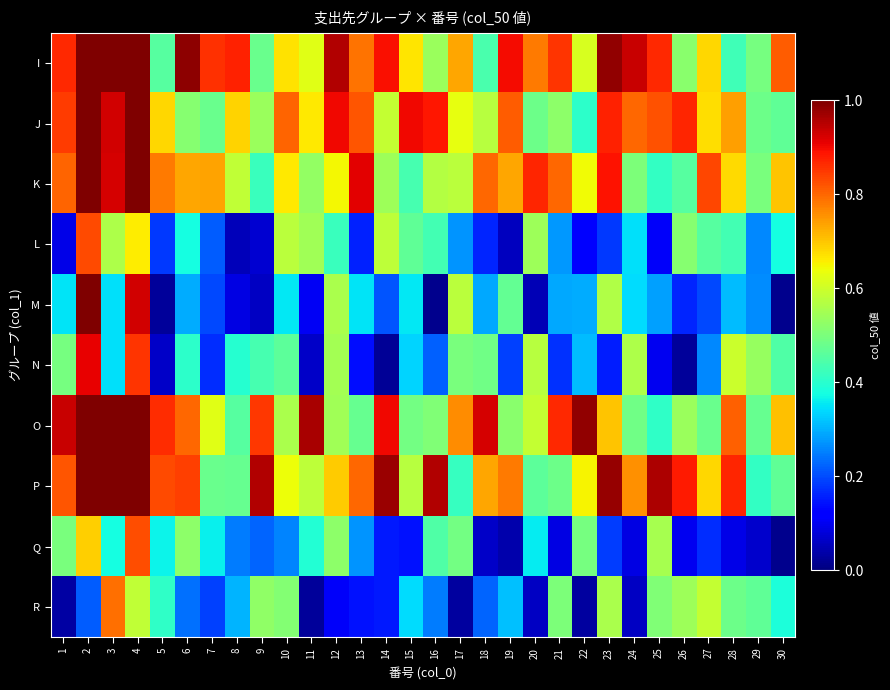

Reading left to right, what are all the values shown in this chart?

I: 1=0.9	2=1.0	3=1.0	4=1.0	5=0.5	6=1.0	7=0.9	8=0.9	9=0.5	10=0.7	11=0.6	12=1.0	13=0.8	14=0.9	15=0.7	16=0.5	17=0.7	18=0.4	19=0.9	20=0.8	21=0.9	22=0.6	23=1.0	24=0.9	25=0.9	26=0.5	27=0.7	28=0.4	29=0.5	30=0.8
J: 1=0.8	2=1.0	3=0.9	4=1.0	5=0.7	6=0.5	7=0.5	8=0.7	9=0.5	10=0.8	11=0.7	12=0.9	13=0.8	14=0.6	15=0.9	16=0.9	17=0.6	18=0.6	19=0.8	20=0.5	21=0.5	22=0.4	23=0.9	24=0.8	25=0.8	26=0.9	27=0.7	28=0.7	29=0.5	30=0.5
K: 1=0.8	2=1.0	3=0.9	4=1.0	5=0.8	6=0.7	7=0.7	8=0.6	9=0.4	10=0.7	11=0.5	12=0.6	13=0.9	14=0.5	15=0.4	16=0.6	17=0.6	18=0.8	19=0.7	20=0.9	21=0.8	22=0.6	23=0.9	24=0.5	25=0.4	26=0.5	27=0.8	28=0.7	29=0.5	30=0.7
L: 1=0.1	2=0.8	3=0.6	4=0.7	5=0.2	6=0.4	7=0.2	8=0.1	9=0.1	10=0.6	11=0.5	12=0.4	13=0.2	14=0.6	15=0.5	16=0.4	17=0.3	18=0.2	19=0.1	20=0.5	21=0.3	22=0.1	23=0.2	24=0.3	25=0.1	26=0.5	27=0.5	28=0.4	29=0.3	30=0.4
M: 1=0.4	2=1.0	3=0.3	4=0.9	5=0.0	6=0.3	7=0.2	8=0.1	9=0.1	10=0.4	11=0.1	12=0.6	13=0.3	14=0.2	15=0.4	16=0.0	17=0.6	18=0.3	19=0.5	20=0.0	21=0.3	22=0.3	23=0.6	24=0.3	25=0.3	26=0.2	27=0.2	28=0.3	29=0.3	30=0.0
N: 1=0.5	2=0.9	3=0.3	4=0.9	5=0.1	6=0.4	7=0.2	8=0.4	9=0.4	10=0.5	11=0.1	12=0.5	13=0.1	14=0.0	15=0.3	16=0.2	17=0.5	18=0.5	19=0.2	20=0.6	21=0.2	22=0.3	23=0.2	24=0.6	25=0.1	26=0.0	27=0.3	28=0.6	29=0.5	30=0.4
O: 1=0.9	2=1.0	3=1.0	4=1.0	5=0.9	6=0.8	7=0.6	8=0.5	9=0.8	10=0.6	11=1.0	12=0.5	13=0.5	14=0.9	15=0.5	16=0.5	17=0.8	18=0.9	19=0.5	20=0.6	21=0.9	22=1.0	23=0.7	24=0.5	25=0.4	26=0.5	27=0.5	28=0.8	29=0.5	30=0.7
P: 1=0.8	2=1.0	3=1.0	4=1.0	5=0.8	6=0.8	7=0.5	8=0.5	9=1.0	10=0.6	11=0.6	12=0.7	13=0.8	14=1.0	15=0.6	16=1.0	17=0.4	18=0.7	19=0.8	20=0.5	21=0.5	22=0.7	23=1.0	24=0.8	25=1.0	26=0.9	27=0.7	28=0.9	29=0.4	30=0.5
Q: 1=0.5	2=0.7	3=0.4	4=0.8	5=0.4	6=0.5	7=0.4	8=0.2	9=0.2	10=0.3	11=0.4	12=0.5	13=0.3	14=0.1	15=0.1	16=0.4	17=0.5	18=0.1	19=0.0	20=0.4	21=0.1	22=0.5	23=0.2	24=0.1	25=0.6	26=0.1	27=0.2	28=0.1	29=0.1	30=0.0
R: 1=0.0	2=0.2	3=0.8	4=0.6	5=0.4	6=0.2	7=0.2	8=0.3	9=0.5	10=0.5	11=0.0	12=0.1	13=0.1	14=0.1	15=0.3	16=0.2	17=0.0	18=0.2	19=0.3	20=0.1	21=0.5	22=0.0	23=0.6	24=0.1	25=0.5	26=0.5	27=0.6	28=0.5	29=0.5	30=0.4